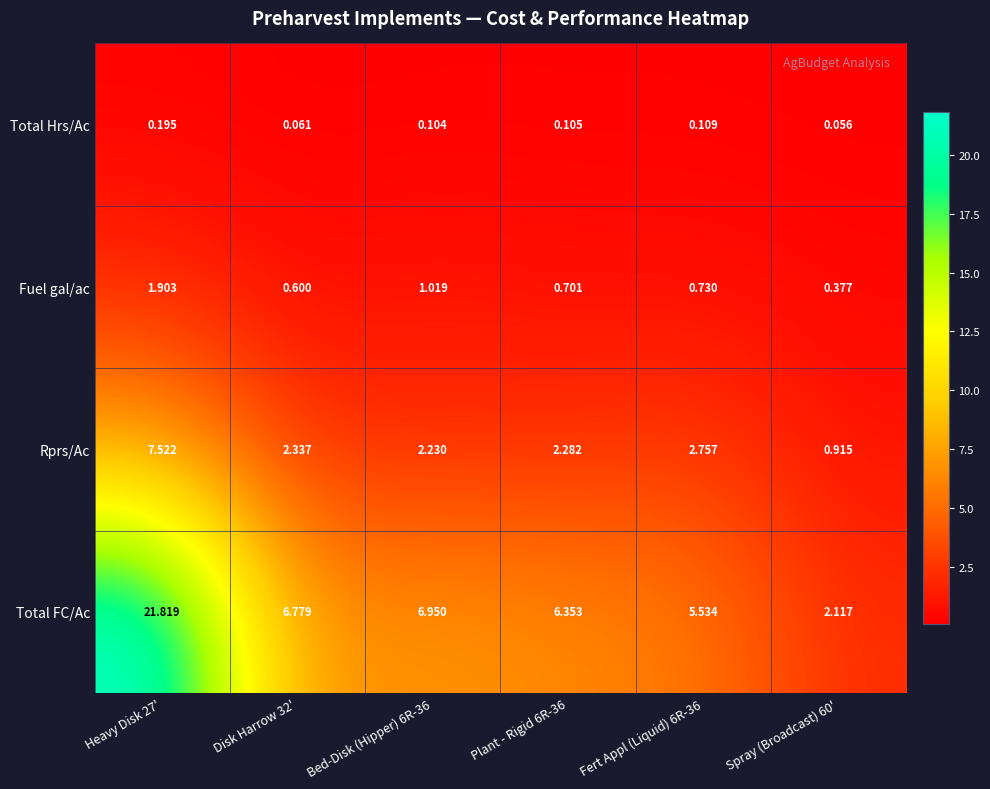

List the series in order of their peak value, lowest first.

Total Hrs/Ac, Fuel gal/ac, Rprs/Ac, Total FC/Ac